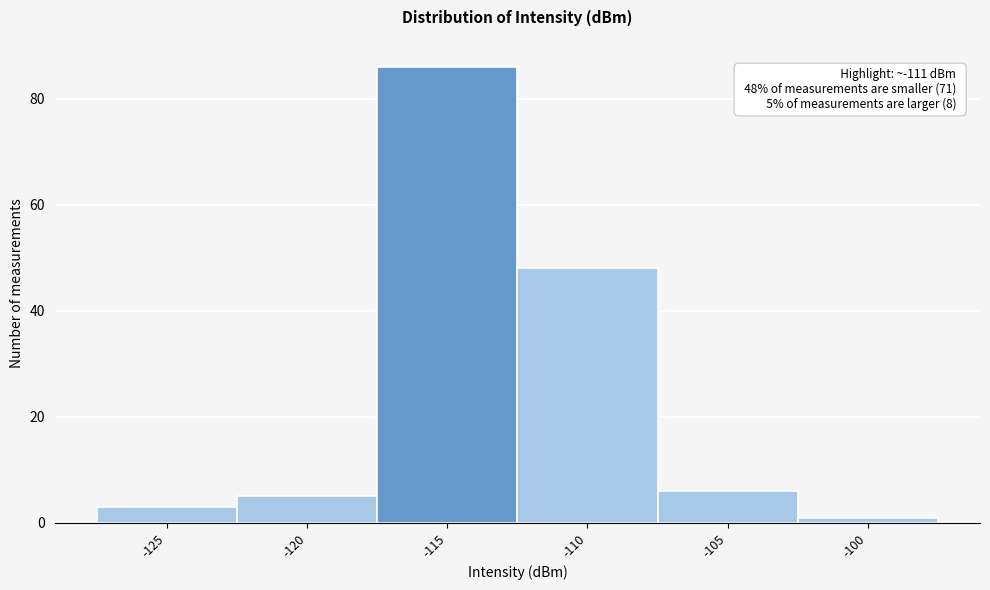

Reading left to right, list all the values displayed in this chart.

-125=3	-120=5	-115=86	-110=48	-105=6	-100=1